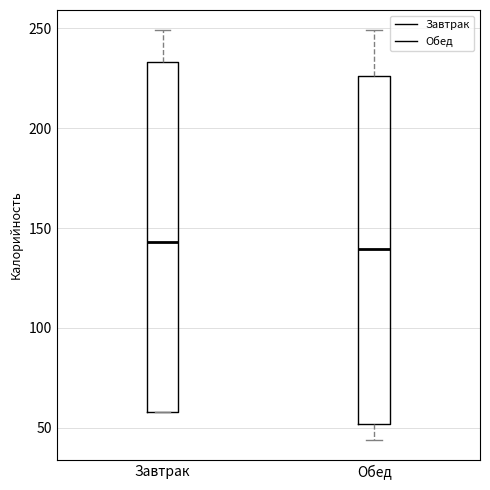

Reading left to right, transcribe this box plot: for each box, give where its median line is, the range the box spans, and where its two whiskers end, as read against the y-axis. The values are not printed on the chart, so give them approximately, as read against the axis.

Завтрак: median 145, box 60 to 235, whiskers 60 to 250
Обед: median 140, box 50 to 225, whiskers 45 to 250